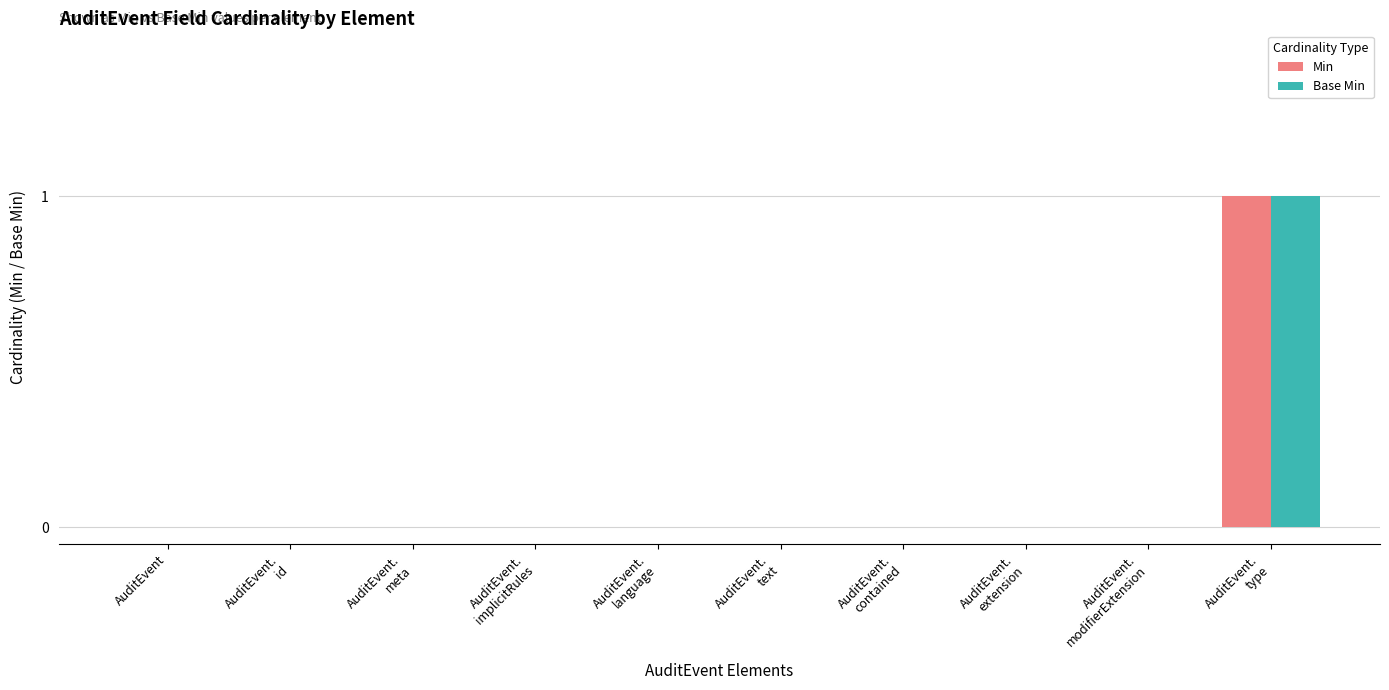

The value of Base Min at AuditEvent is 0. True or false?

True